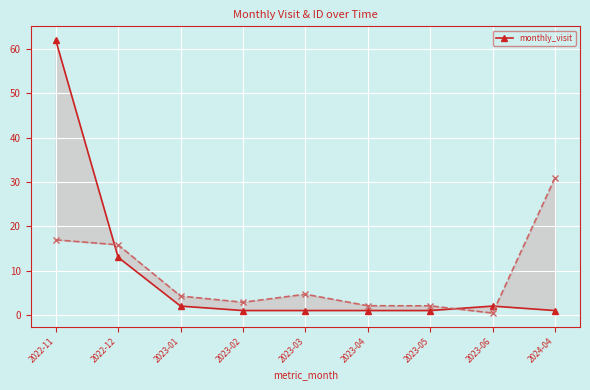

What is the difference between the second highest and second lowest values?

12